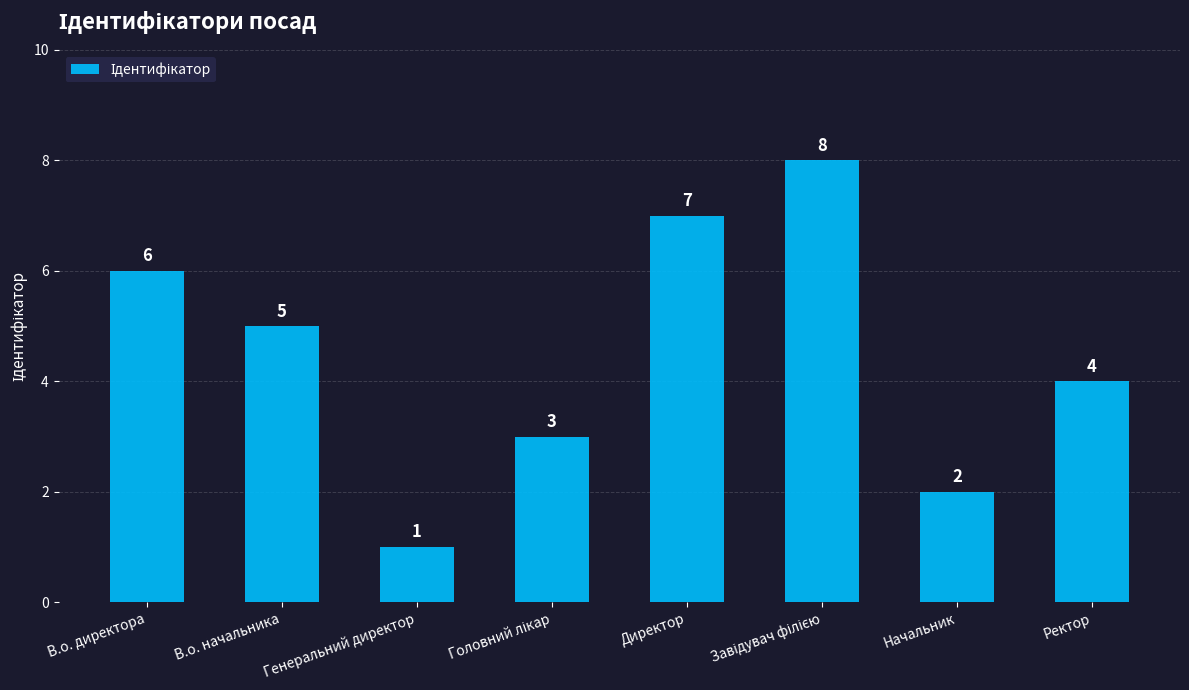

The value at Ректор is 4. True or false?

True